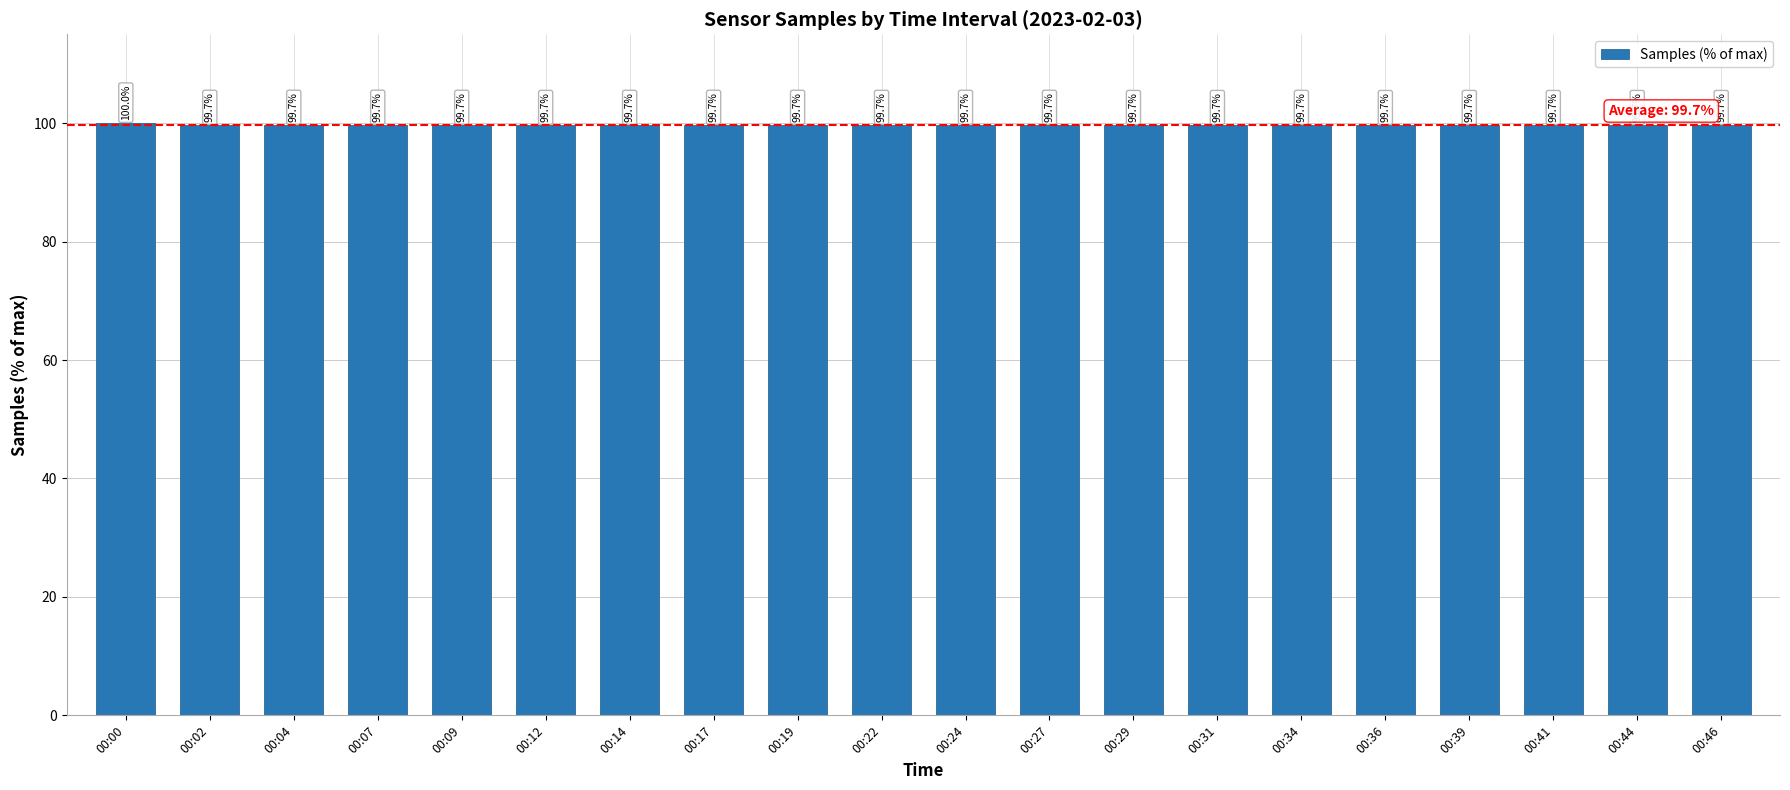

What value does the data have at 00:34?

99.7